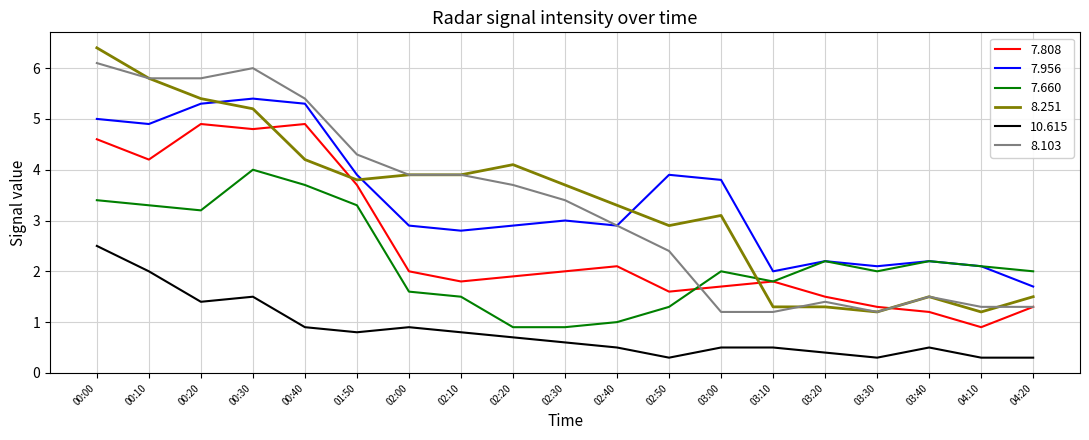

What is the total value across all series at 04:10?

7.9